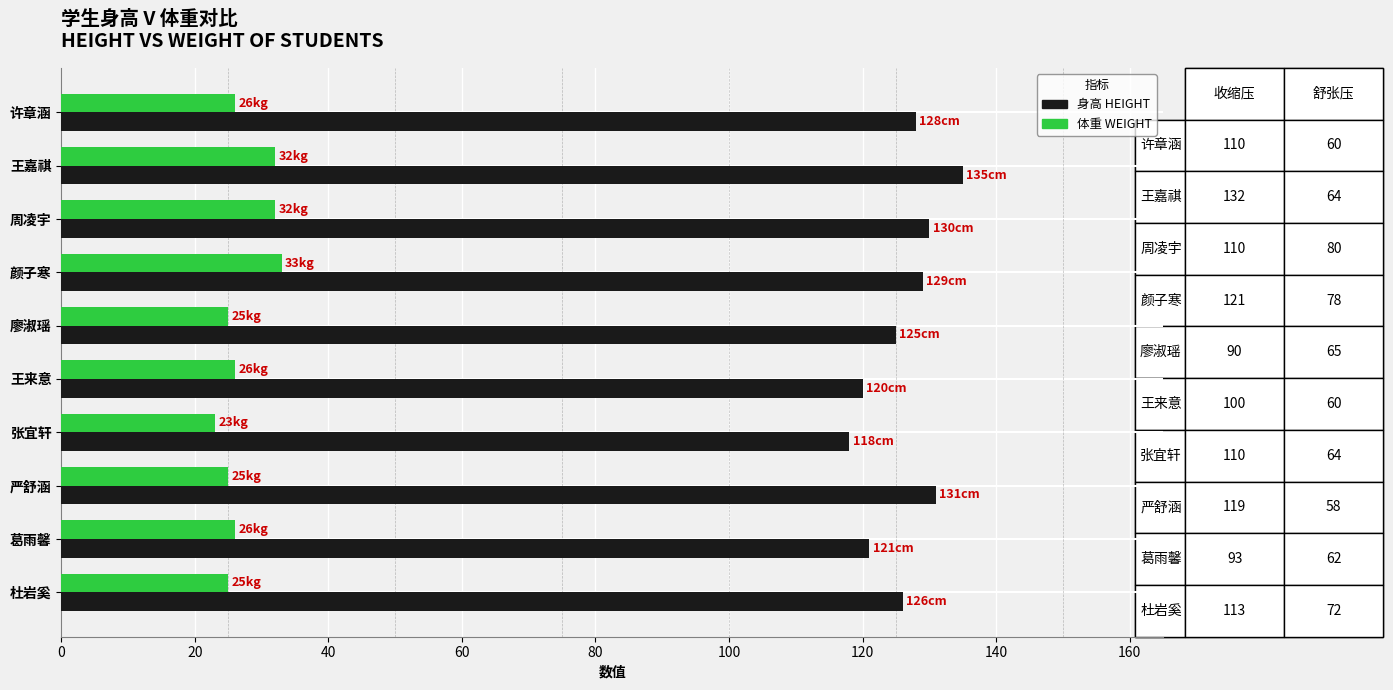

What is the smallest value displayed?

23